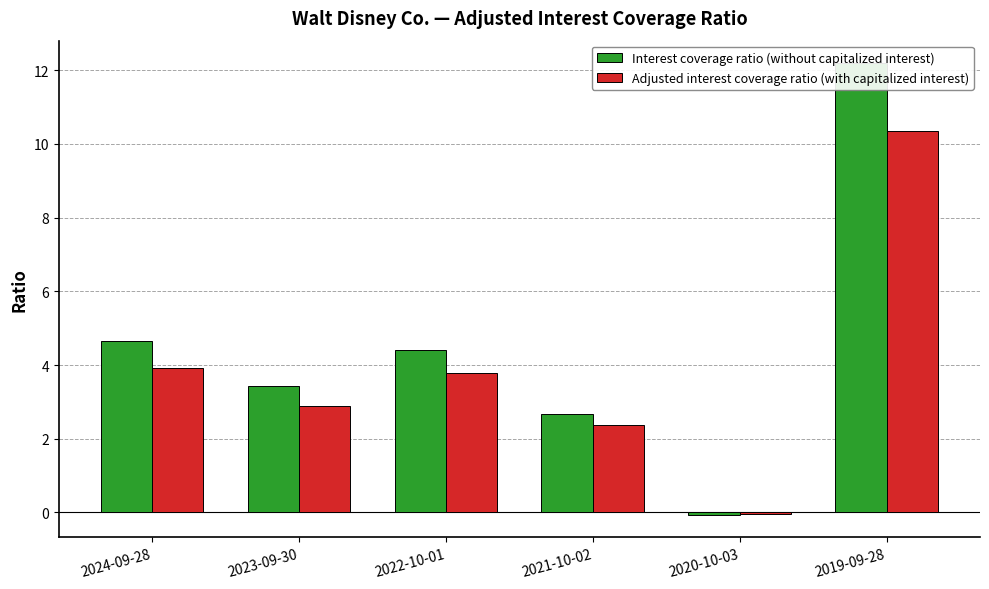

Reading right to left, what are all the values shown in this chart?

Interest coverage ratio (without capitalized interest): 2019-09-28=12.2	2020-10-03=-0.1	2021-10-02=2.7	2022-10-01=4.4	2023-09-30=3.4	2024-09-28=4.7
Adjusted interest coverage ratio (with capitalized interest): 2019-09-28=10.3	2020-10-03=-0.1	2021-10-02=2.4	2022-10-01=3.8	2023-09-30=2.9	2024-09-28=3.9